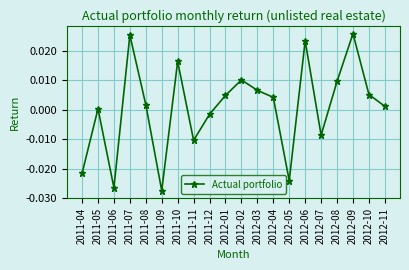

What is the change in value from 2011-06 to 2012-09?

+0.1